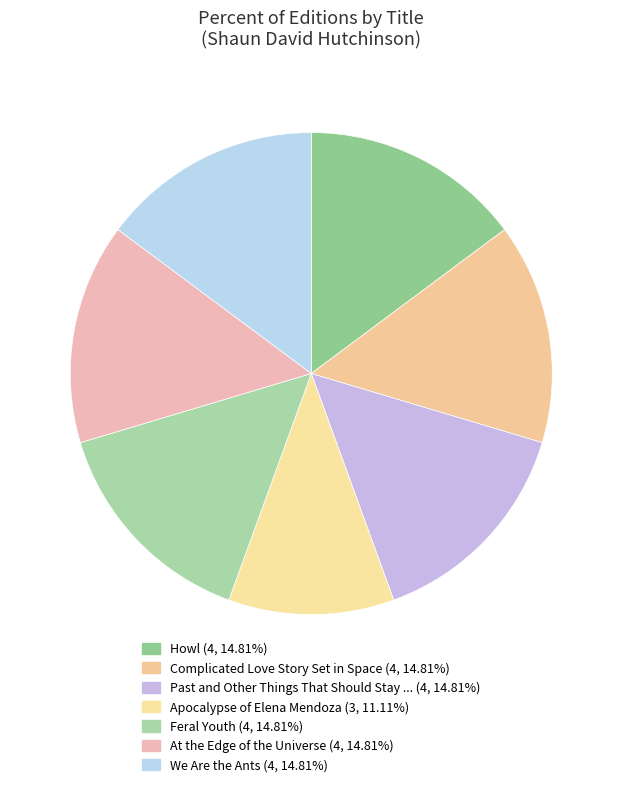

Which slice is the largest?

Howl